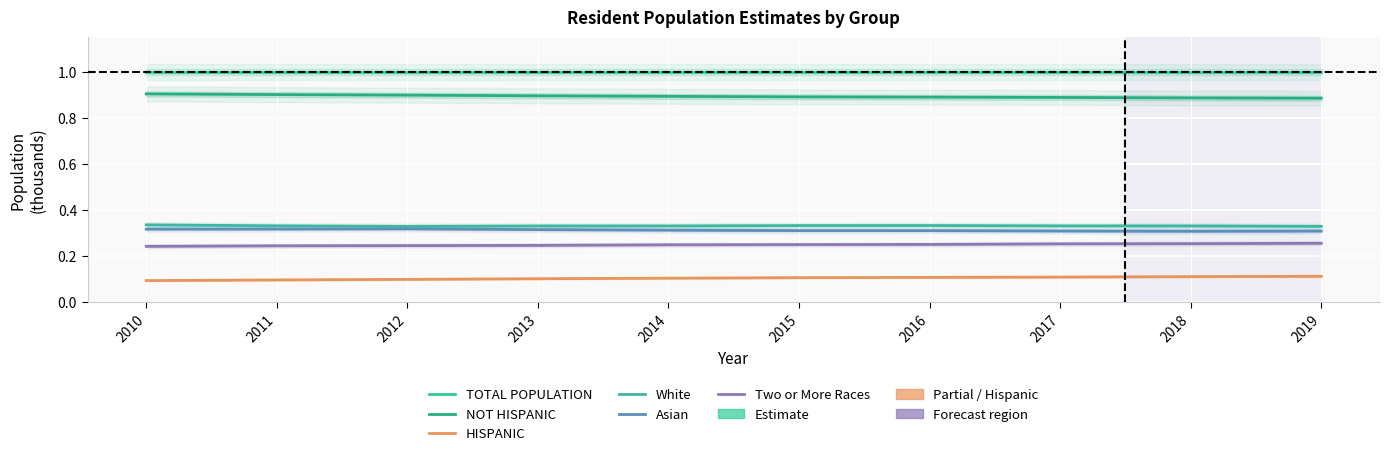

Which series has the largest total across all categories?

TOTAL POPULATION